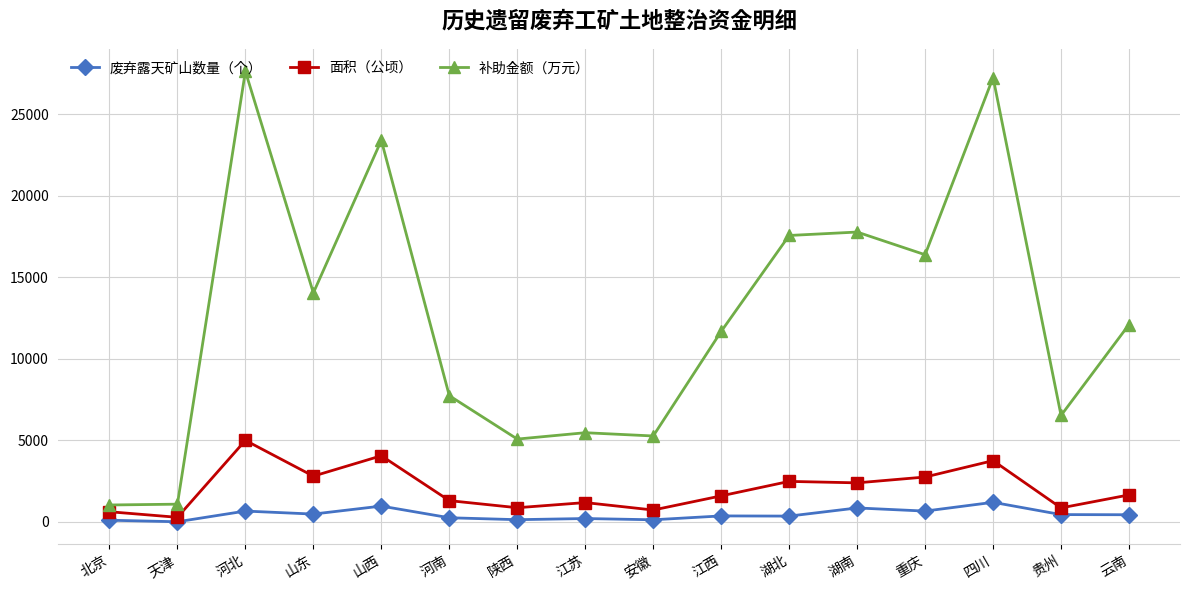

The 补助金额（万元） series shows 17560.0 at 湖北. True or false?

True